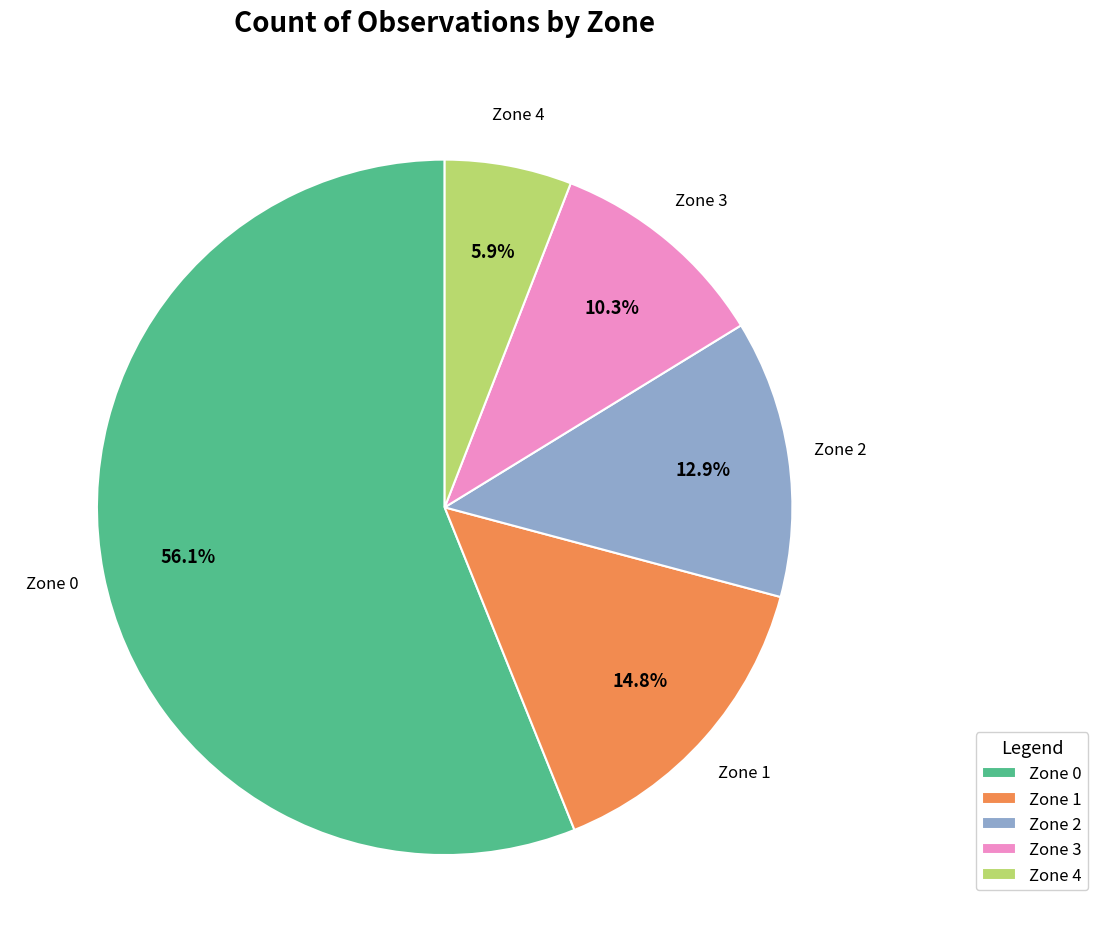

What percentage is the Zone 3 slice, to the nearest percent?

10%